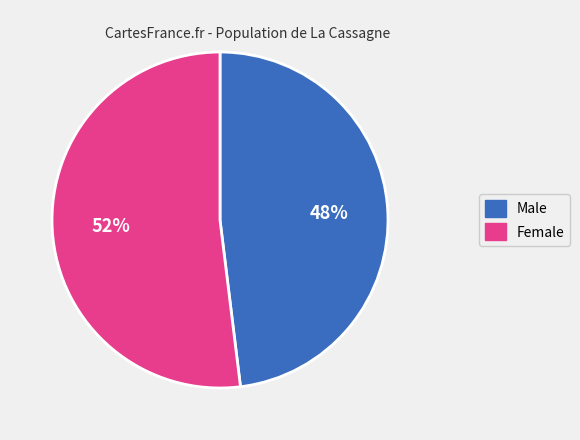

To the nearest percent, what is the average slice percentage?

50%